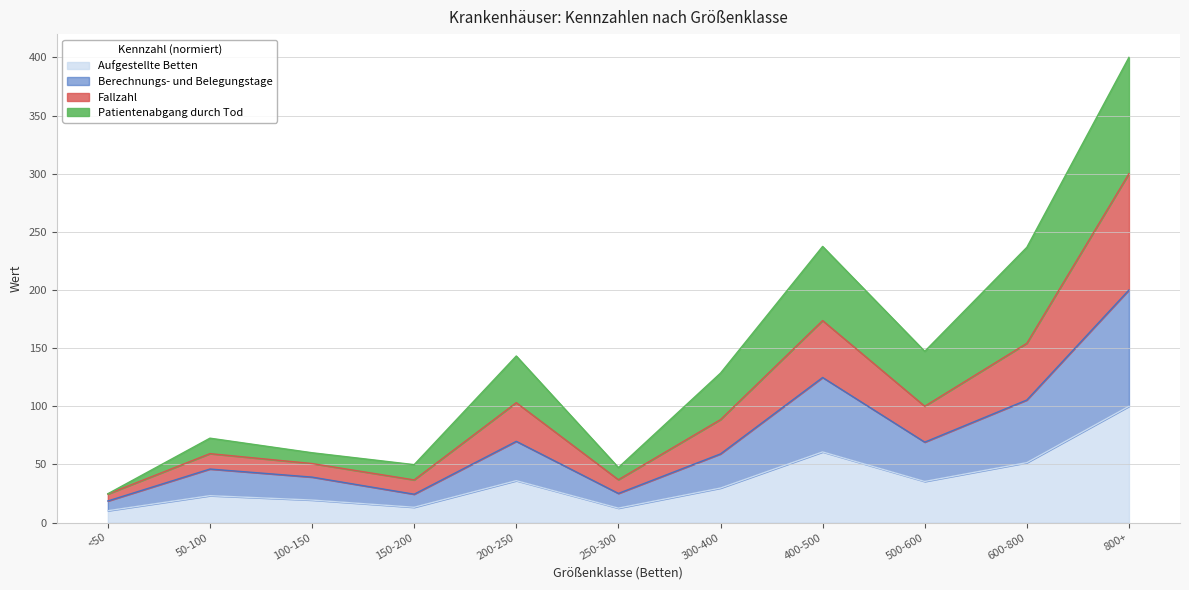

What is the highest value of the Aufgestellte Betten series?

100.0